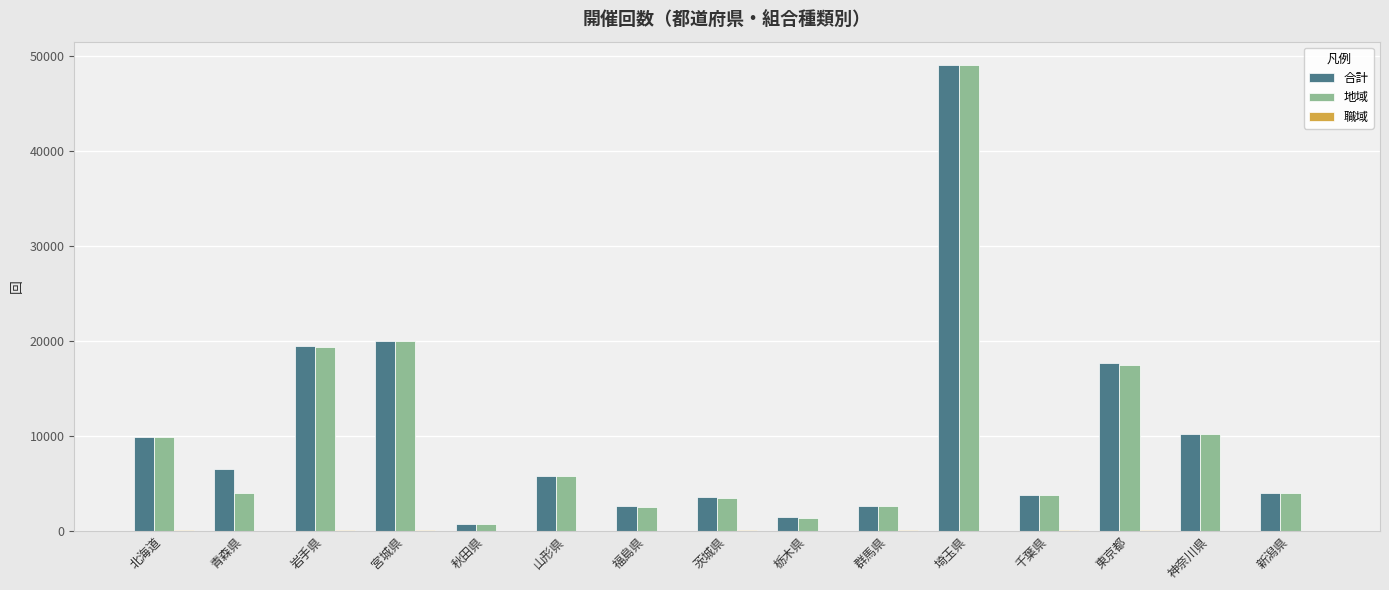

Is it true that 合計 equals 9862 at 北海道?

True